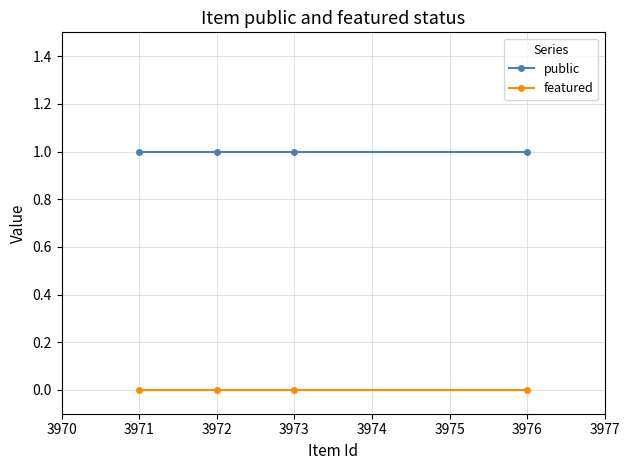

The value of public at 3972 is 1. True or false?

True